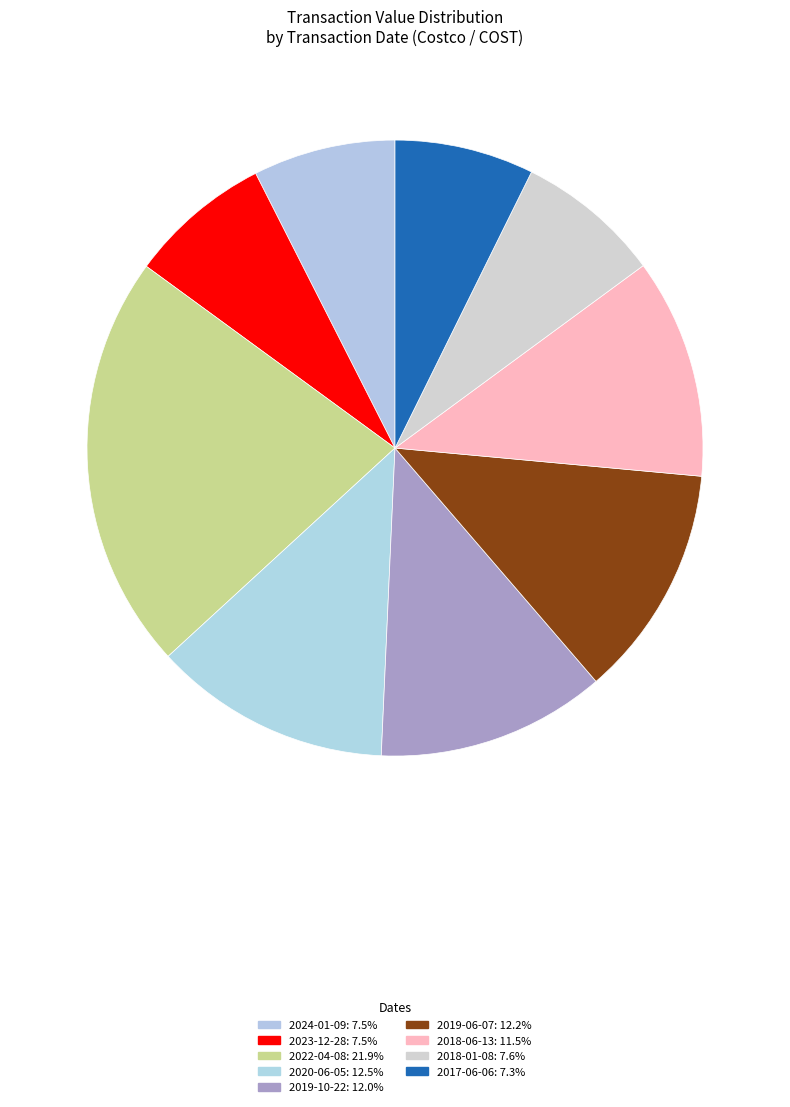

Count the number of slices in the pie.

9